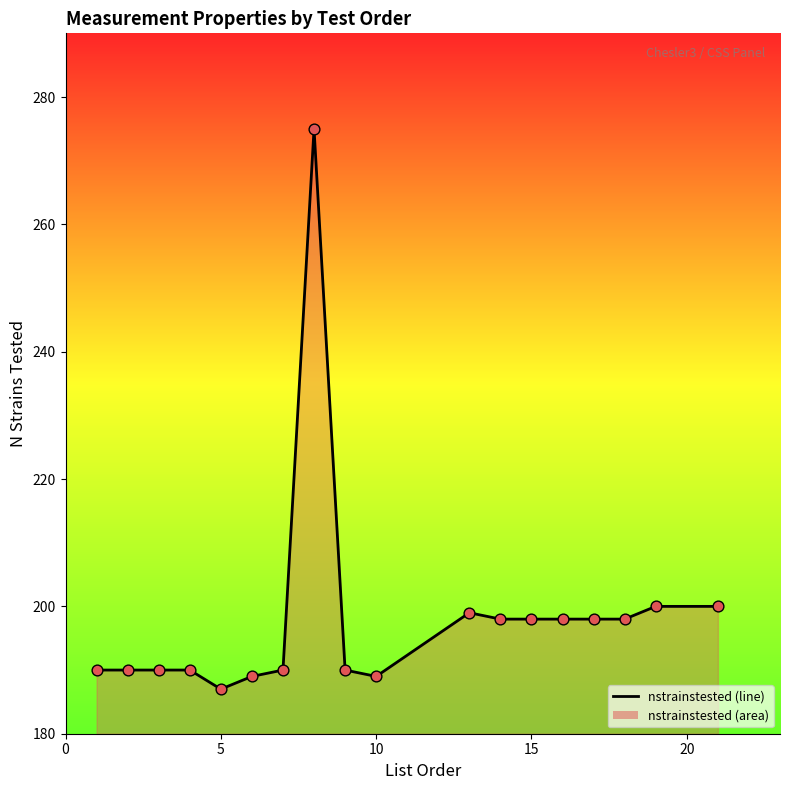

Is the value of data points at 12 greater than the value of nstrainstested (line) at 5?

Yes